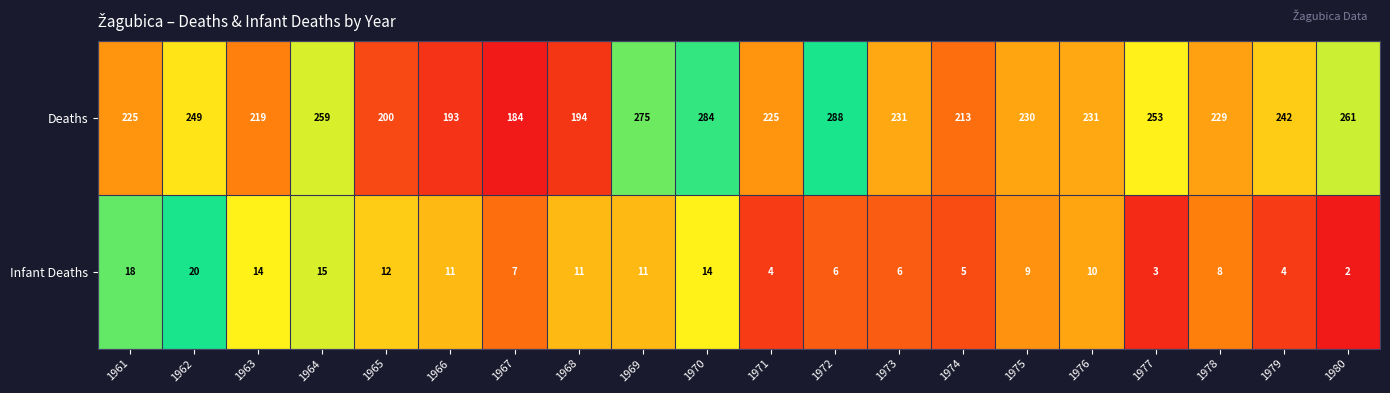

What is the difference between the maximum and minimum values in the Deaths series?

104